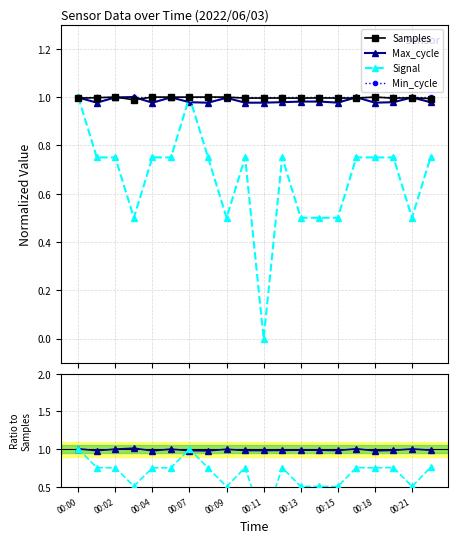

Which series has the widest spread of values?

Signal